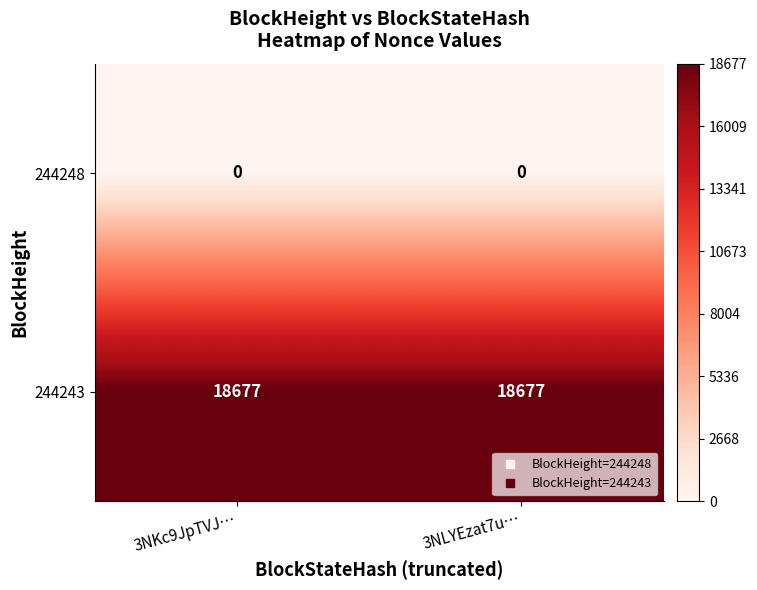

What is the greatest value displayed?

18677